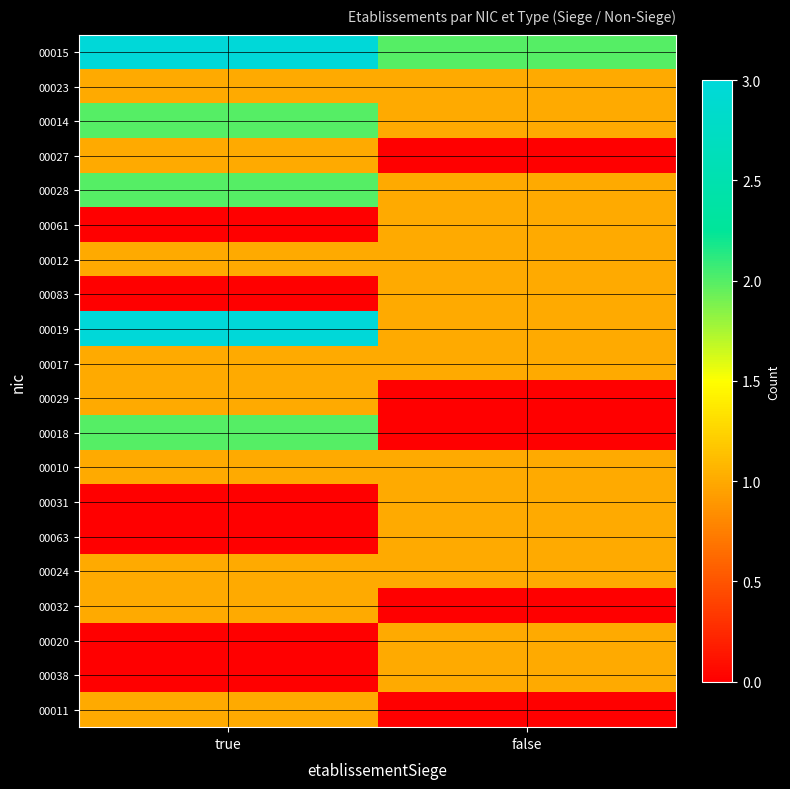

Reading left to right, extract all data points from this chart.

00015: true=3	false=2
00023: true=1	false=1
00014: true=2	false=1
00027: true=1	false=0
00028: true=2	false=1
00061: true=0	false=1
00012: true=1	false=1
00083: true=0	false=1
00019: true=3	false=1
00017: true=1	false=1
00029: true=1	false=0
00018: true=2	false=0
00010: true=1	false=1
00031: true=0	false=1
00063: true=0	false=1
00024: true=1	false=1
00032: true=1	false=0
00020: true=0	false=1
00038: true=0	false=1
00011: true=1	false=0